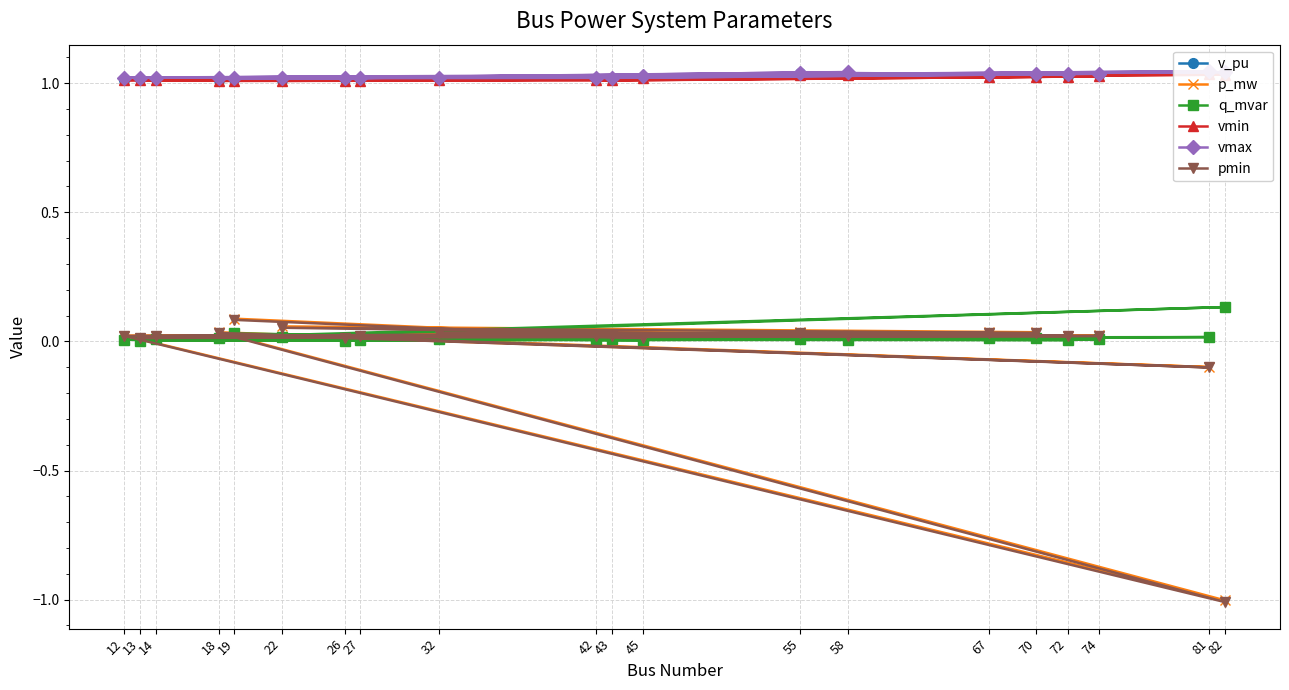

What is the maximum value shown in the chart?

1.0